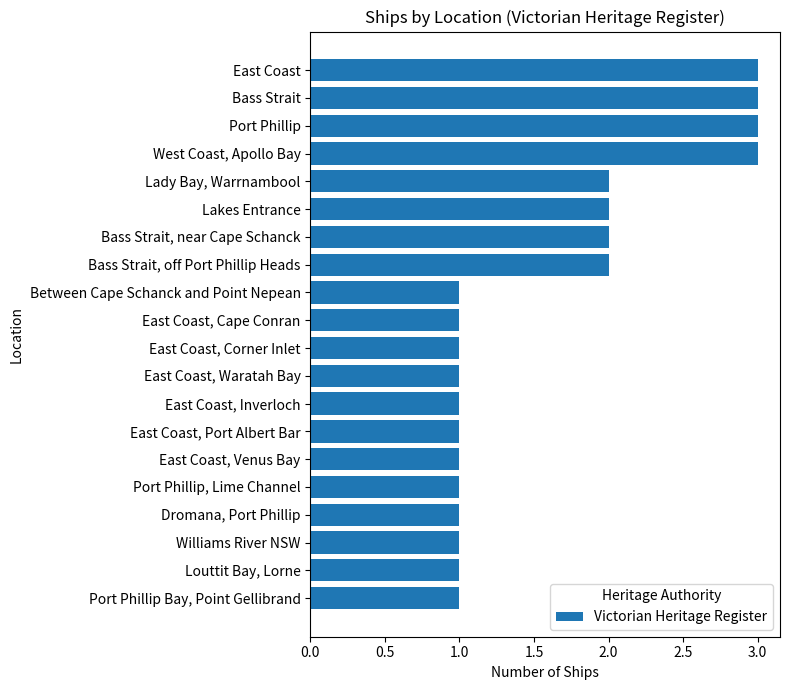

What position from the top is Louttit Bay, Lorne?

19